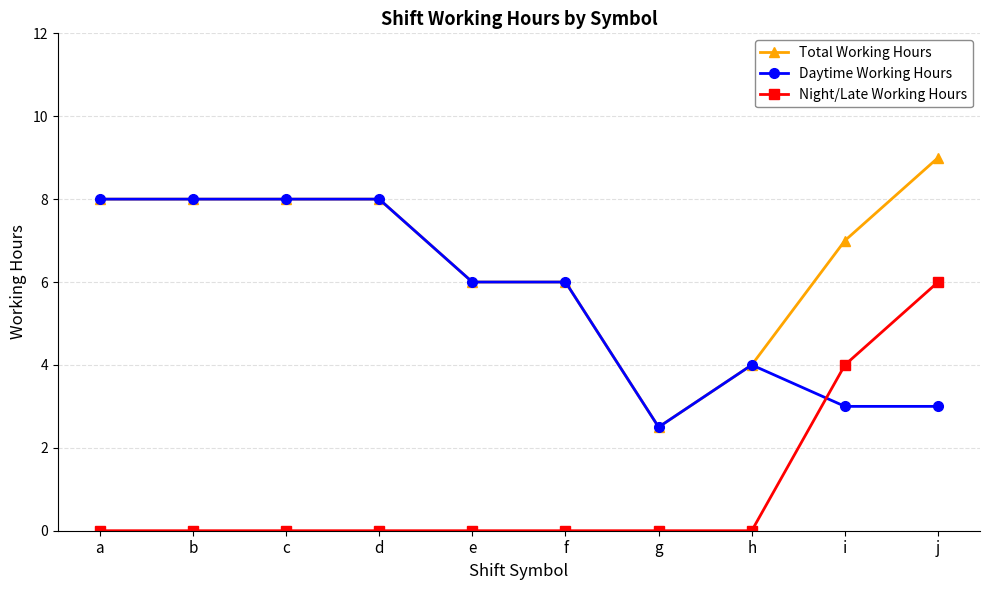

True or false: Total Working Hours and Night/Late Working Hours cross at least once.

False